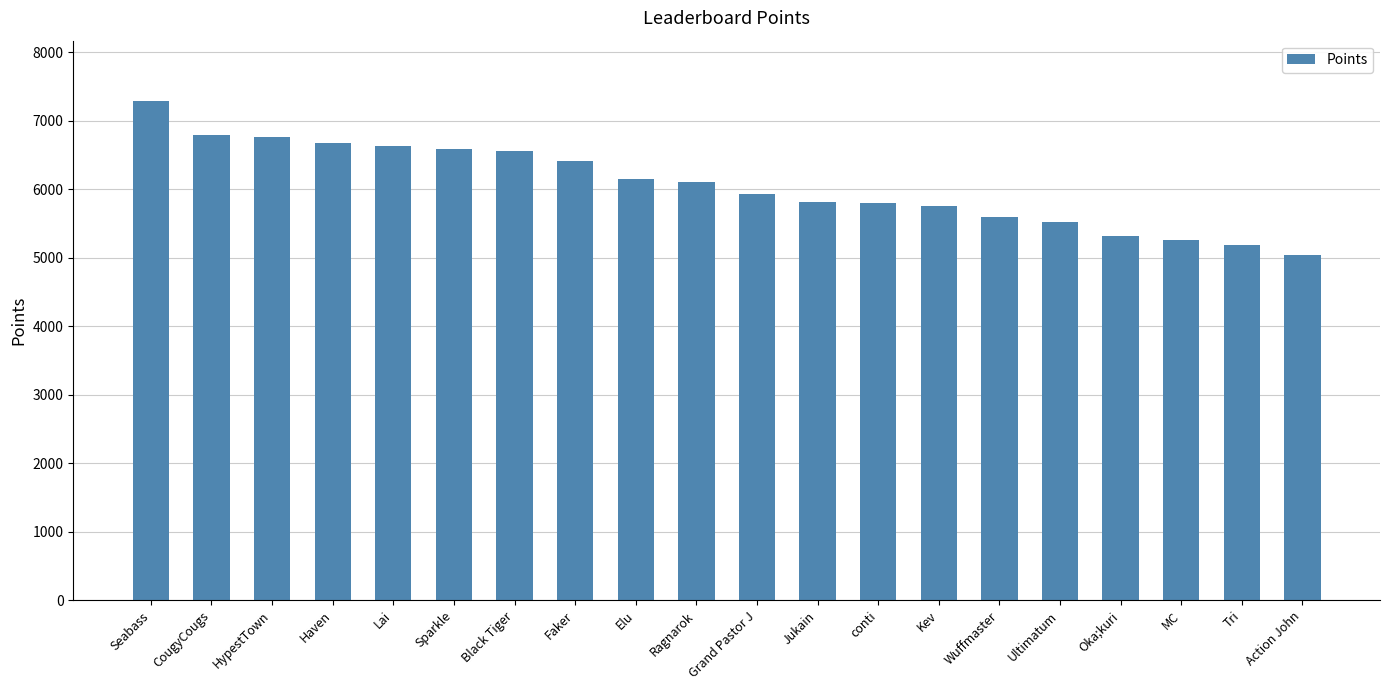

Which category has the highest value across all series?

Seabass